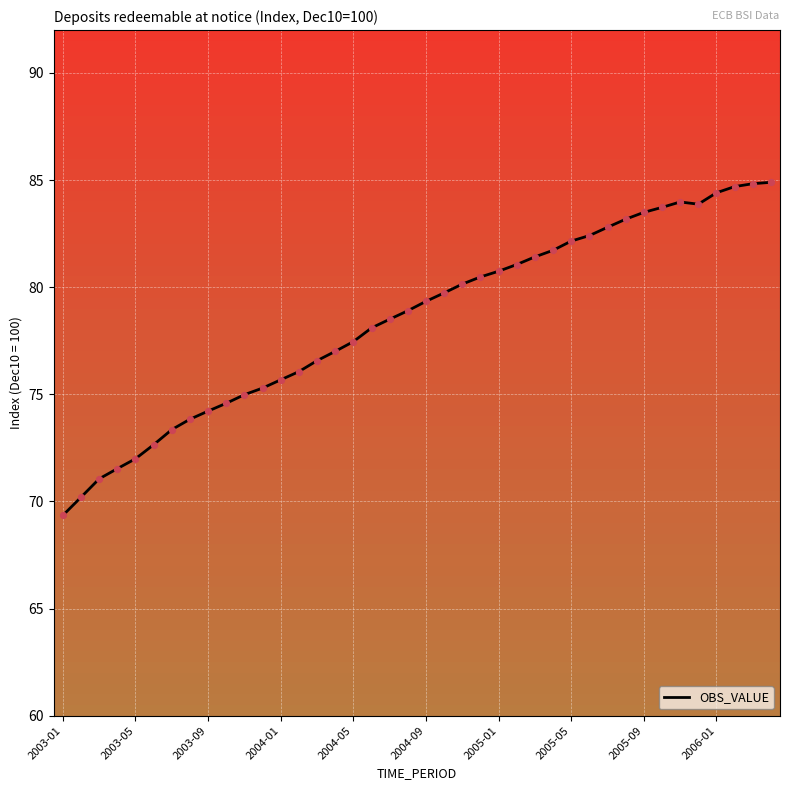

What is the minimum value shown in the chart?

69.3